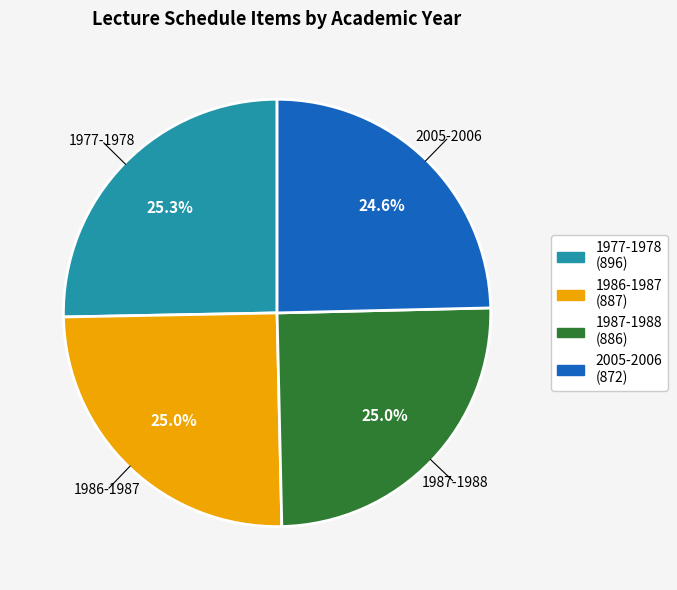

Approximately how many times larger is the value at 2005-2006 compared to 1987-1988?

1.0